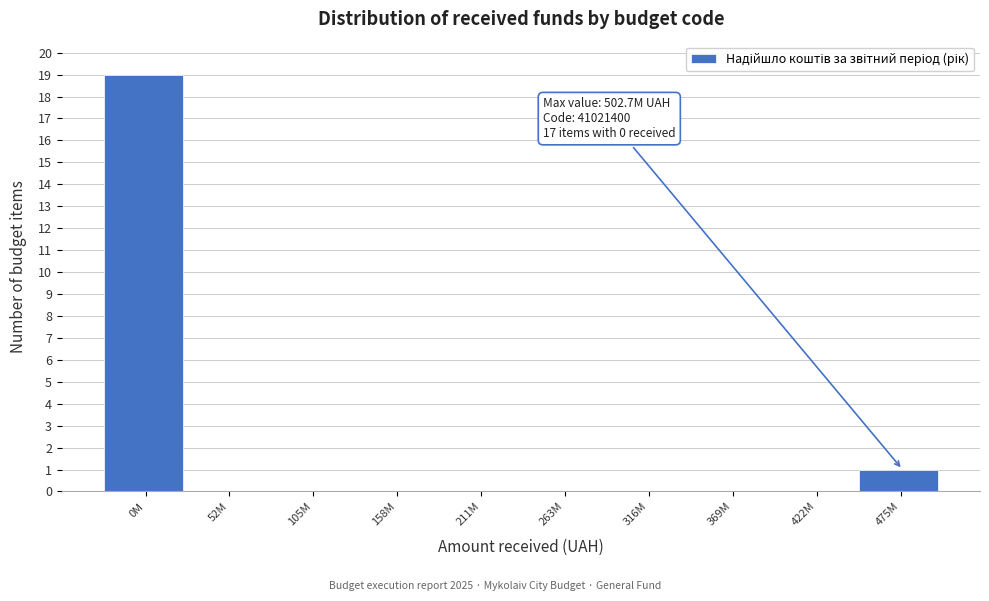

Reading left to right, extract all data points from this chart.

0M=19	52M=0	105M=0	158M=0	211M=0	263M=0	316M=0	369M=0	422M=0	475M=1